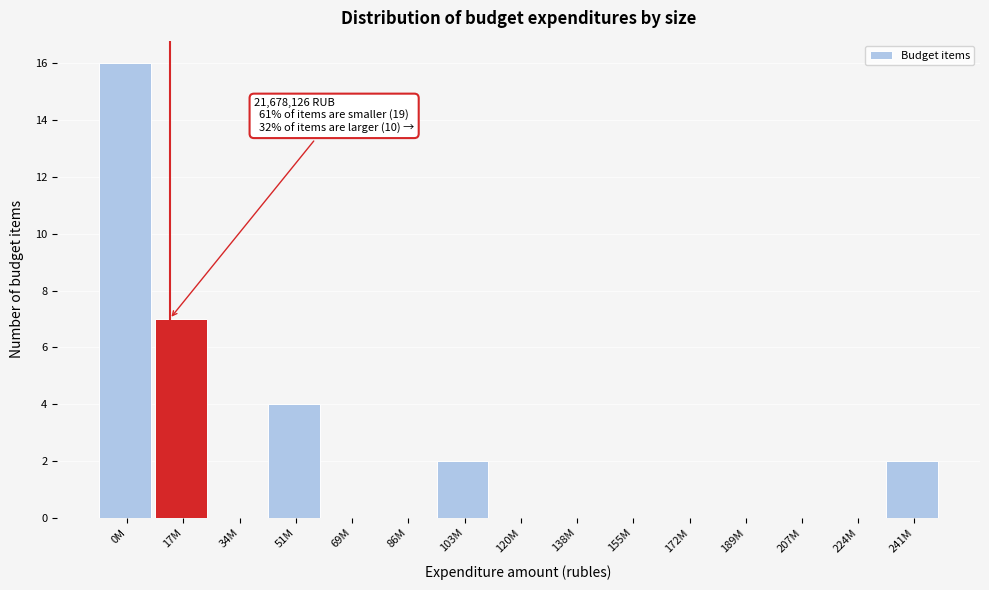

Reading left to right, what are all the values shown in this chart?

0M=16	17M=7	34M=0	51M=4	69M=0	86M=0	103M=2	120M=0	138M=0	155M=0	172M=0	189M=0	207M=0	224M=0	241M=2